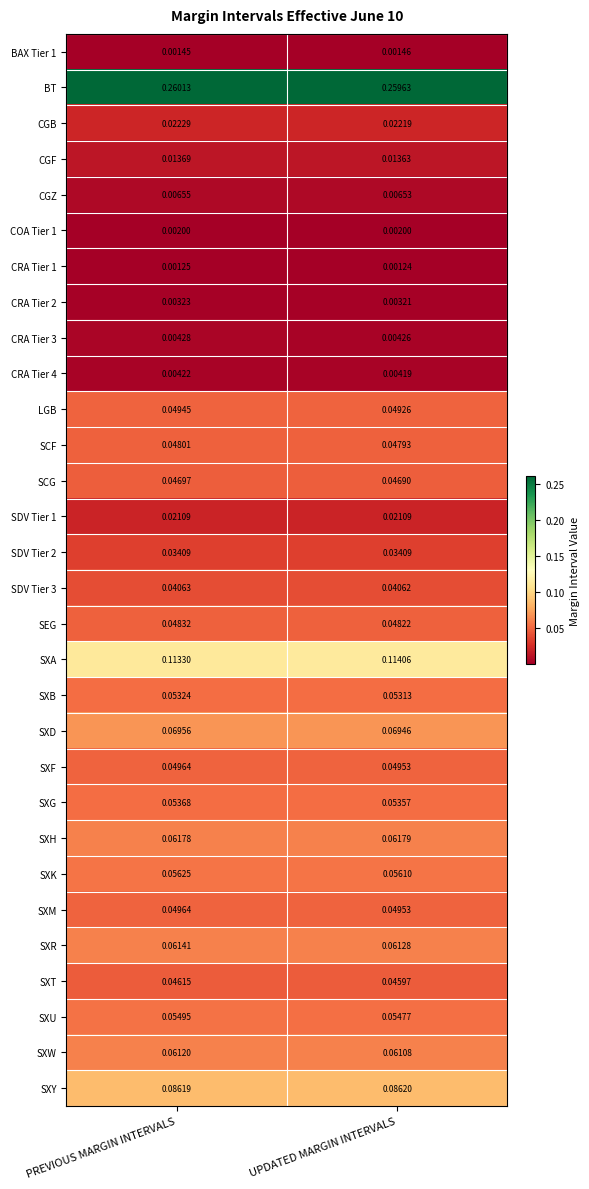

Rank the categories by SXY value from highest to lowest.

UPDATED MARGIN INTERVALS, PREVIOUS MARGIN INTERVALS